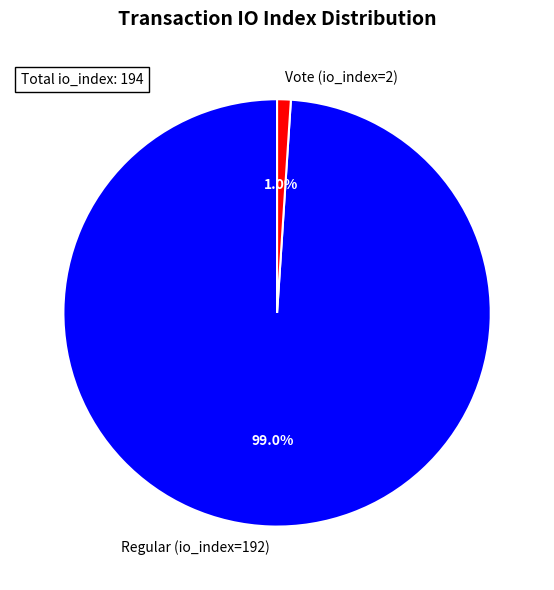

To the nearest percent, what percentage of the pie is Vote (io_index=2)?

1%